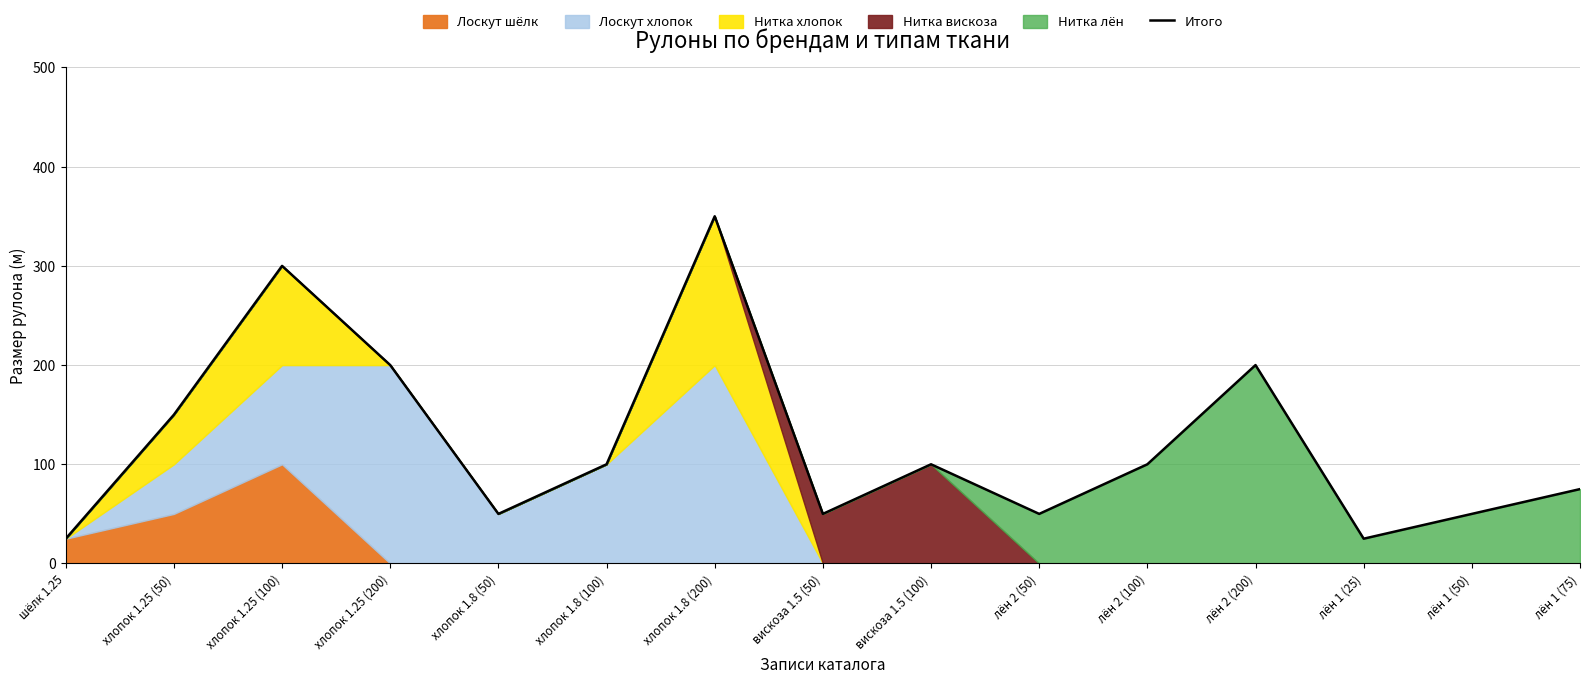

What is the difference between the values at вискоза 1.5 (100) and хлопок 1.8 (50)?

50